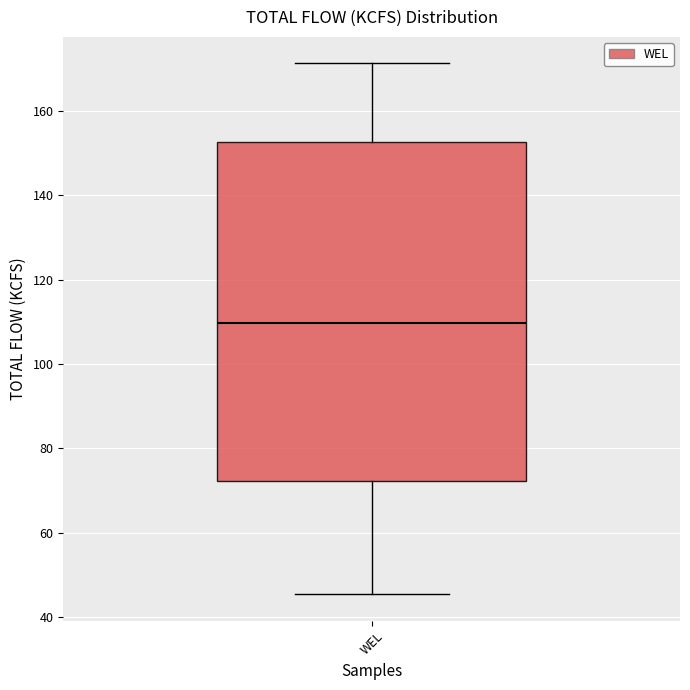

Transcribe this box plot: give where the median line is, the range the box spans, and where the two whiskers end, as read against the y-axis. The values are not printed on the chart, so give them approximately, as read against the axis.

median 110, box 72 to 152, whiskers 46 to 172